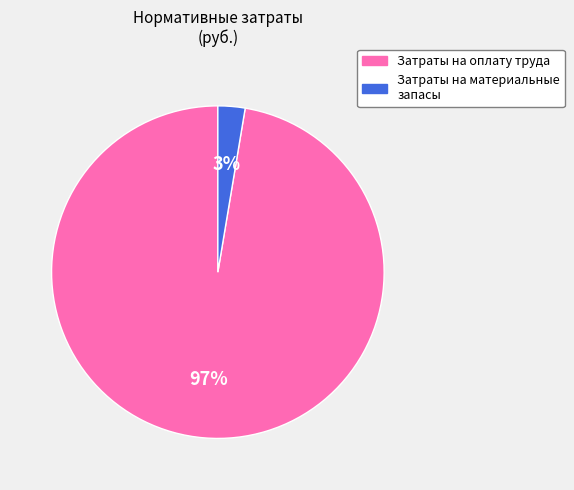

Rank the categories by value from lowest to highest.

Затраты на материальные запасы, Затраты на оплату труда